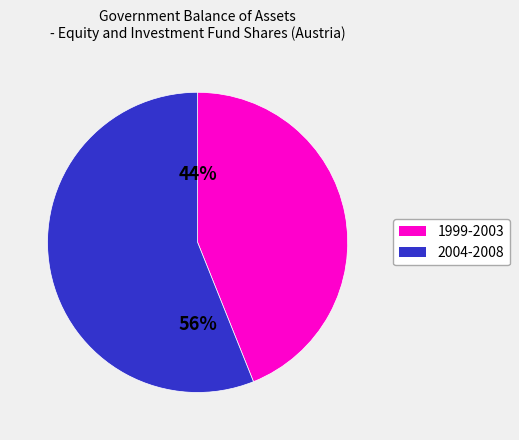

To the nearest percent, what is the difference between the largest and smallest slice percentages?

12%